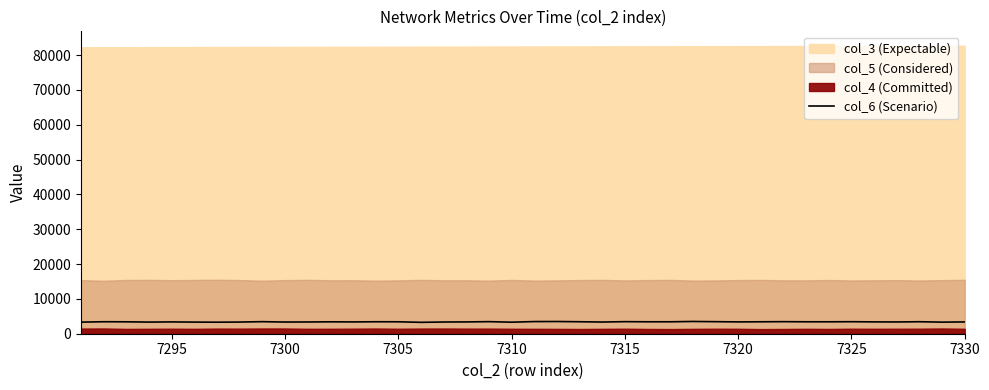

Reading left to right, list all the values displayed in this chart.

3330	3441	3419	3342	3392	3337	3309	3351	3461	3355	3373	3418	3389	3435	3425	3271	3361	3391	3466	3316	3487	3507	3439	3358	3463	3426	3425	3519	3459	3396	3426	3461	3426	3422	3449	3400	3378	3442	3328	3383